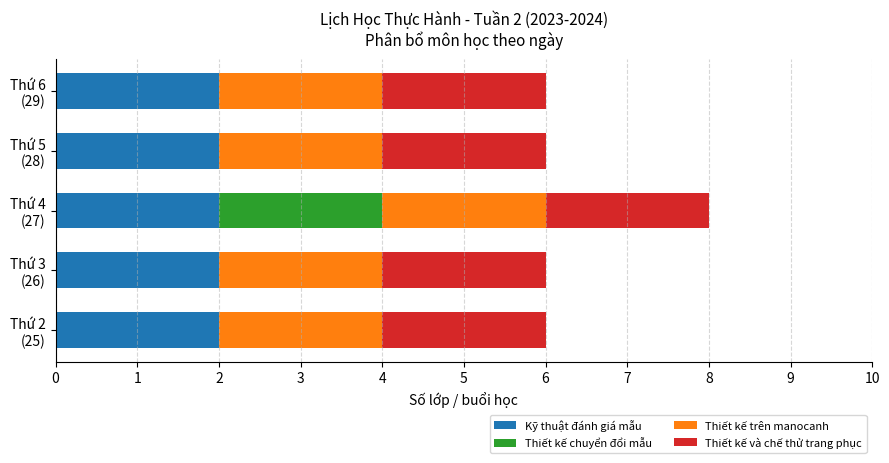

How many series are shown in this chart?

4